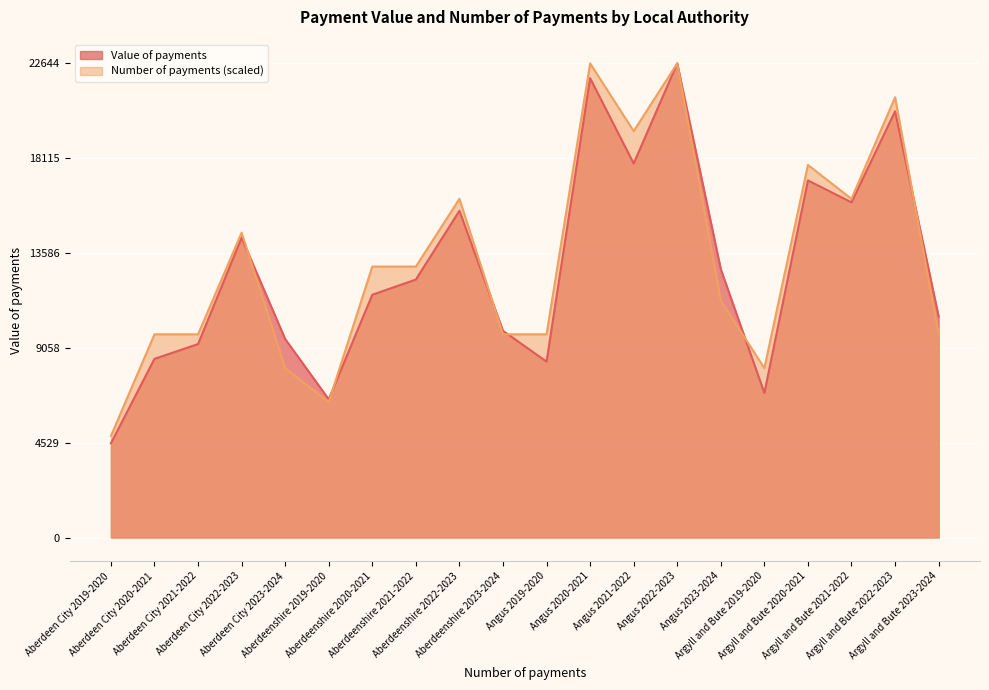

The value of Value of payments at Aberdeen City 2019-2020 is 4500.0. True or false?

True